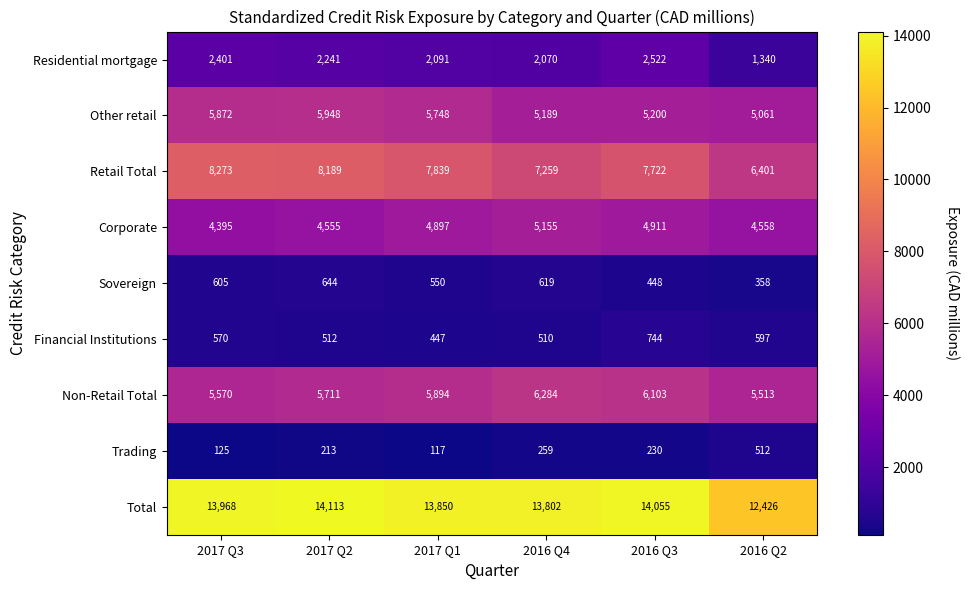

At which category is the sum across all series the highest?

2017 Q2